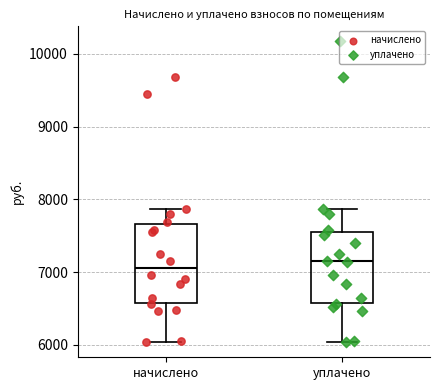

Which box is the tallest, from its lower edge to its upper edge?

начислено